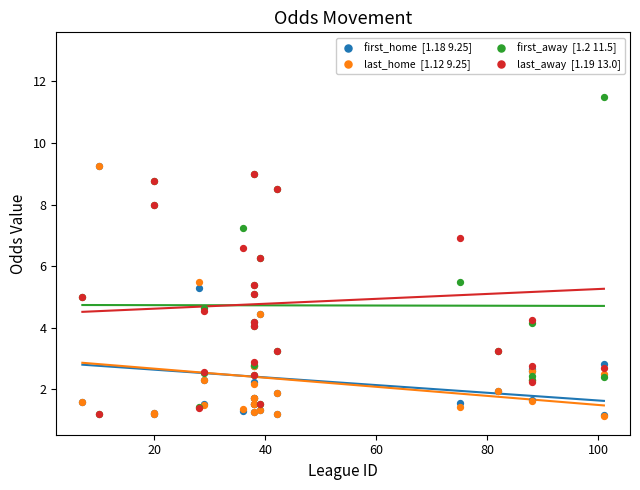

What are all the series names shown in the legend?

first_home  [1.18 9.25], last_home  [1.12 9.25], first_away  [1.2 11.5], last_away  [1.19 13.0]